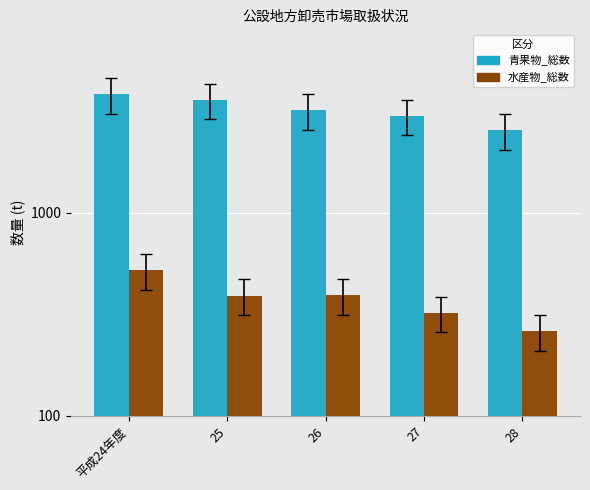

Is it true that 青果物_総数 equals 864 at 27?

False